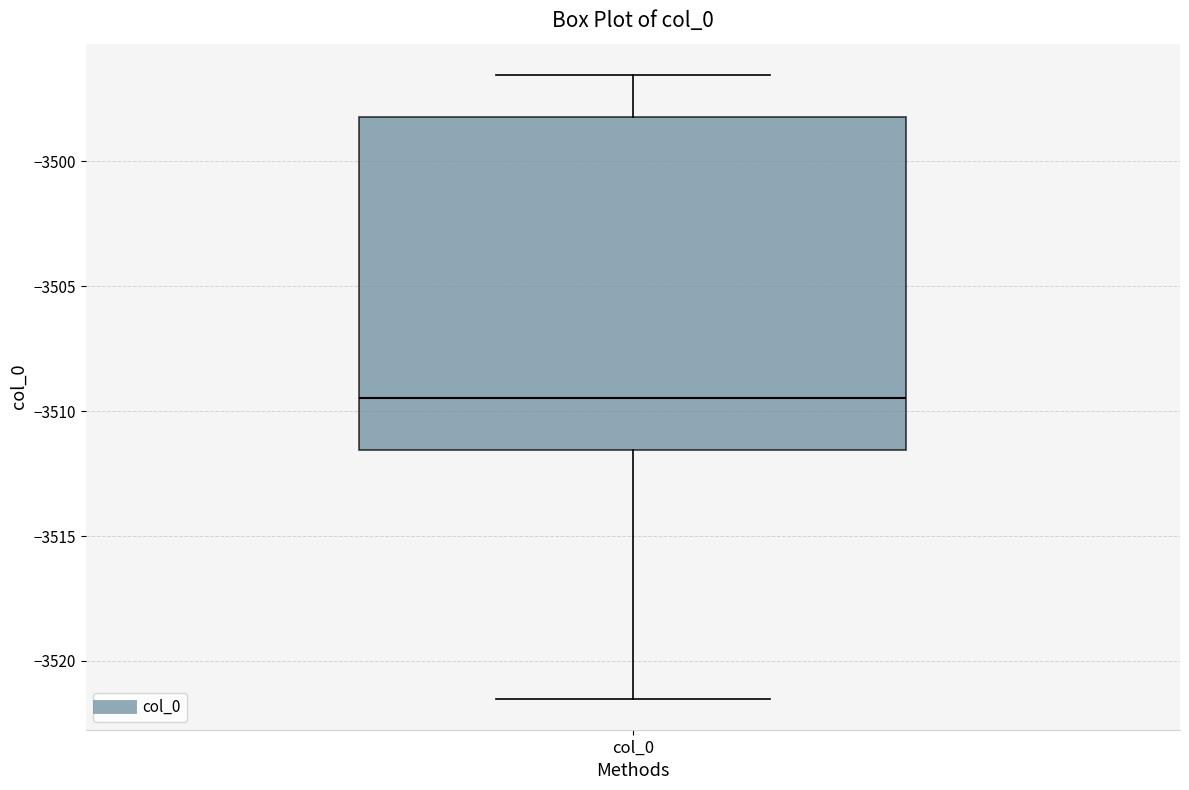

Read this box plot against the y-axis: the position of the median line, the range covered by the box, and the ends of both whiskers. The values are not printed on the chart, so give them approximately, as read against the axis.

median -3509.5, box -3511.5 to -3498.0, whiskers -3521.5 to -3496.5